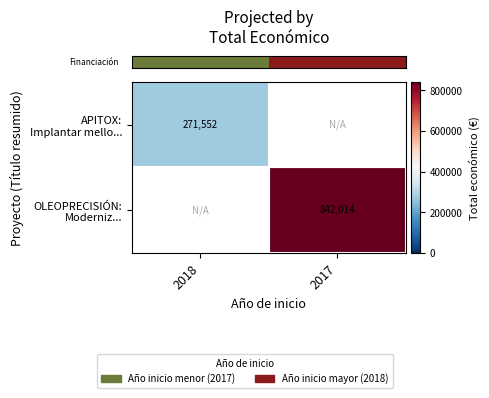

Count the number of data series in this chart.

2